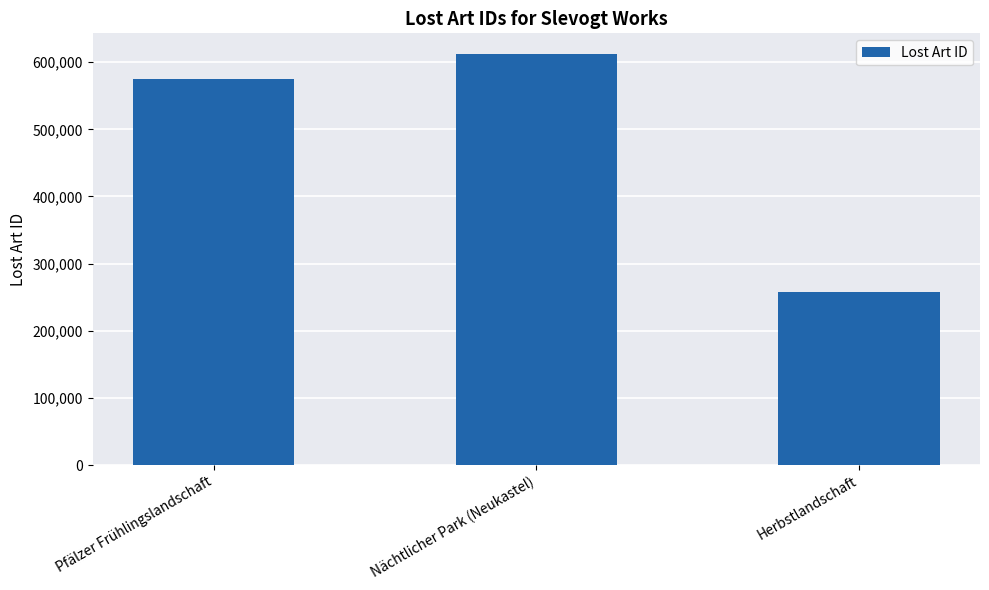

What is the greatest value displayed?

612388